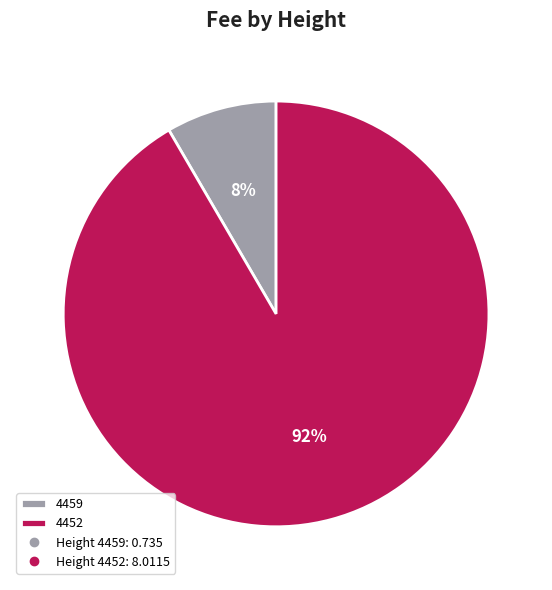

Rank the categories by value from lowest to highest.

4459, 4452